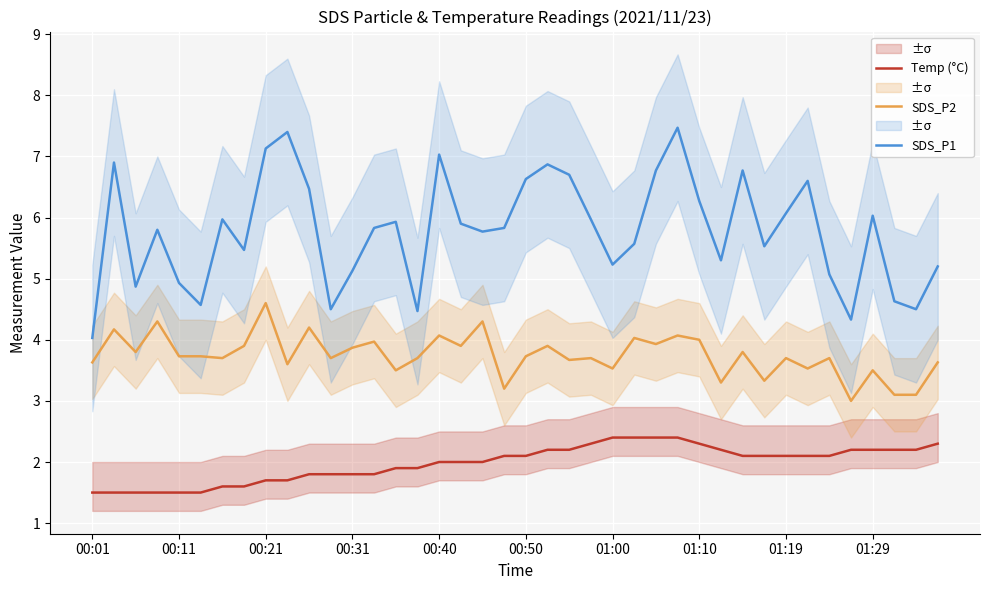

What is the average value of the SDS_P1 series?

5.8